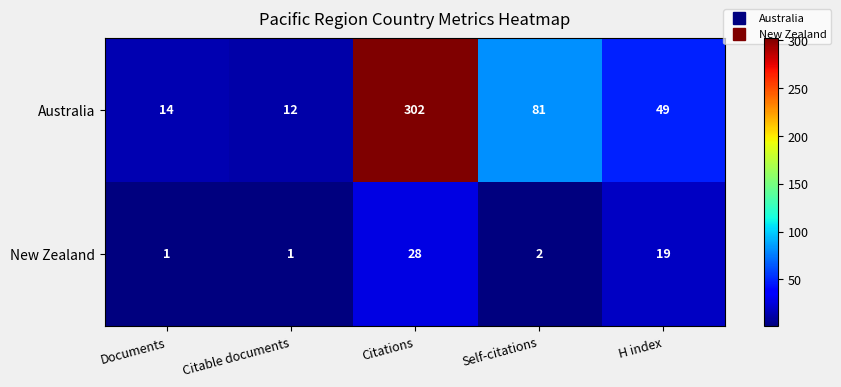

The value of Australia at Citations is 302. True or false?

True